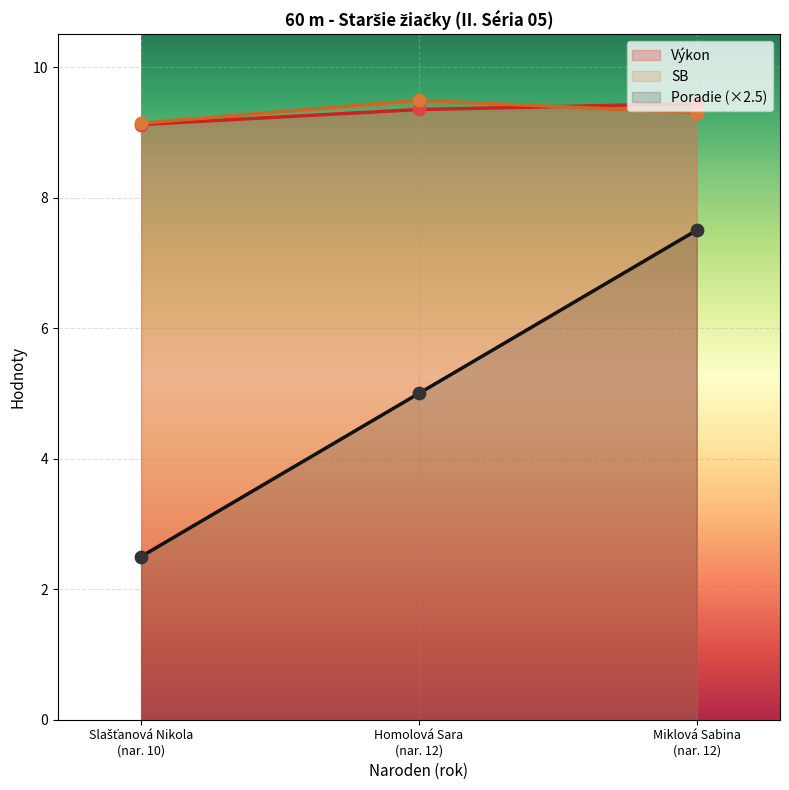

Which series reaches the minimum Y coordinate?

Poradie